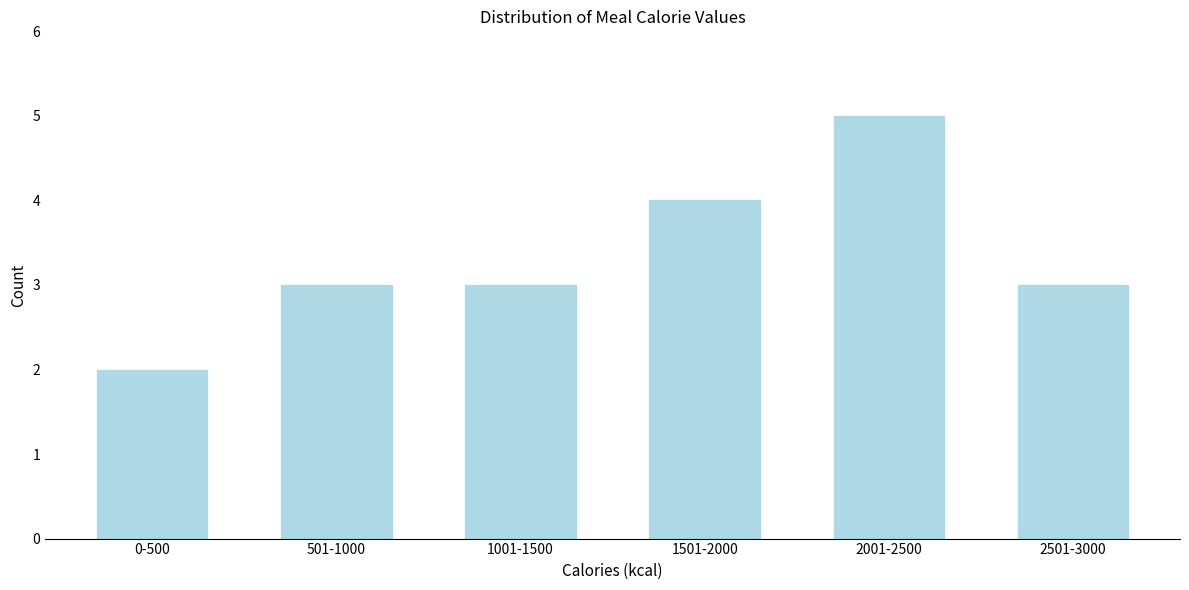

Reading left to right, list all the values displayed in this chart.

0-500=2	501-1000=3	1001-1500=3	1501-2000=4	2001-2500=5	2501-3000=3